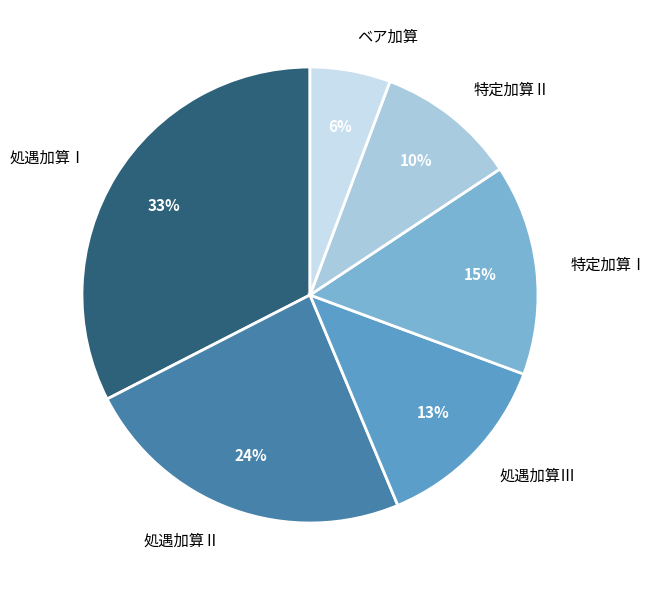

Which slice is the smallest?

ベア加算